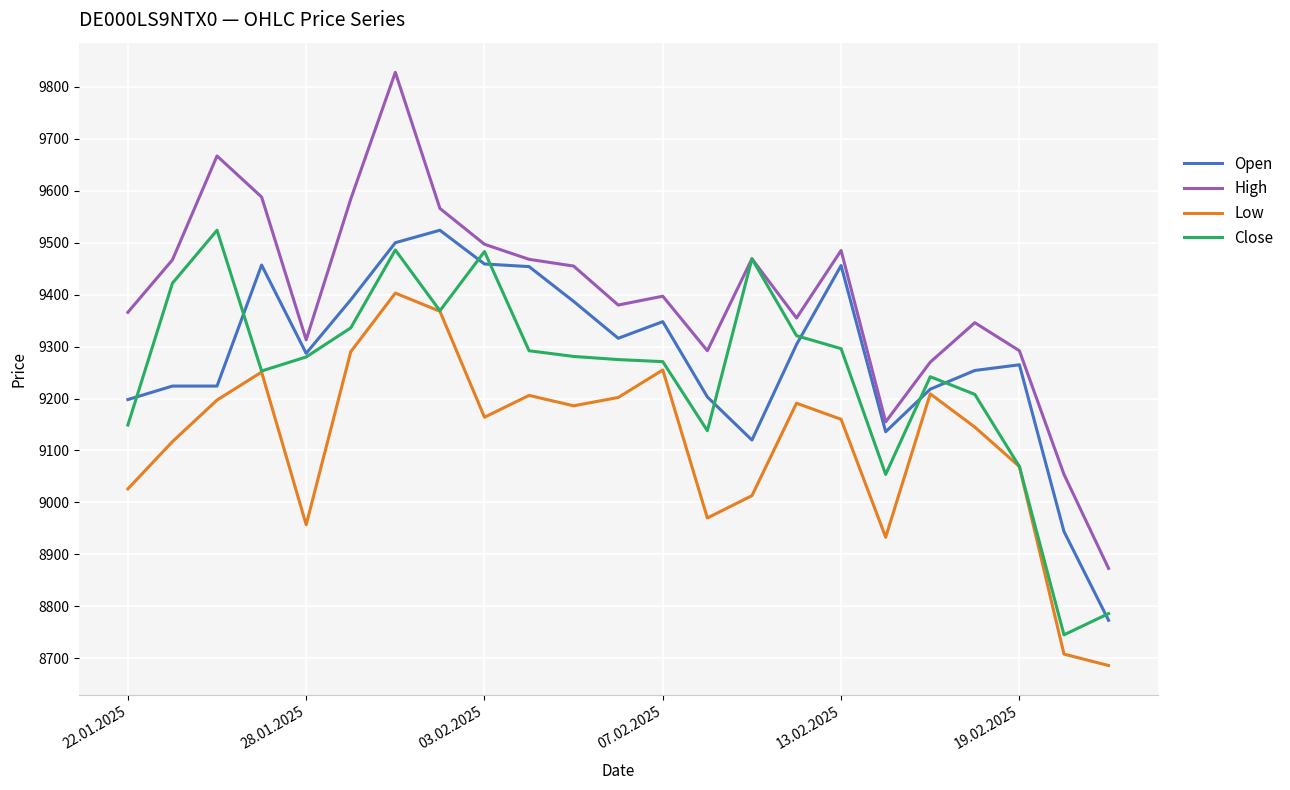

True or false: Open has more than 0 interior local peaks.

True